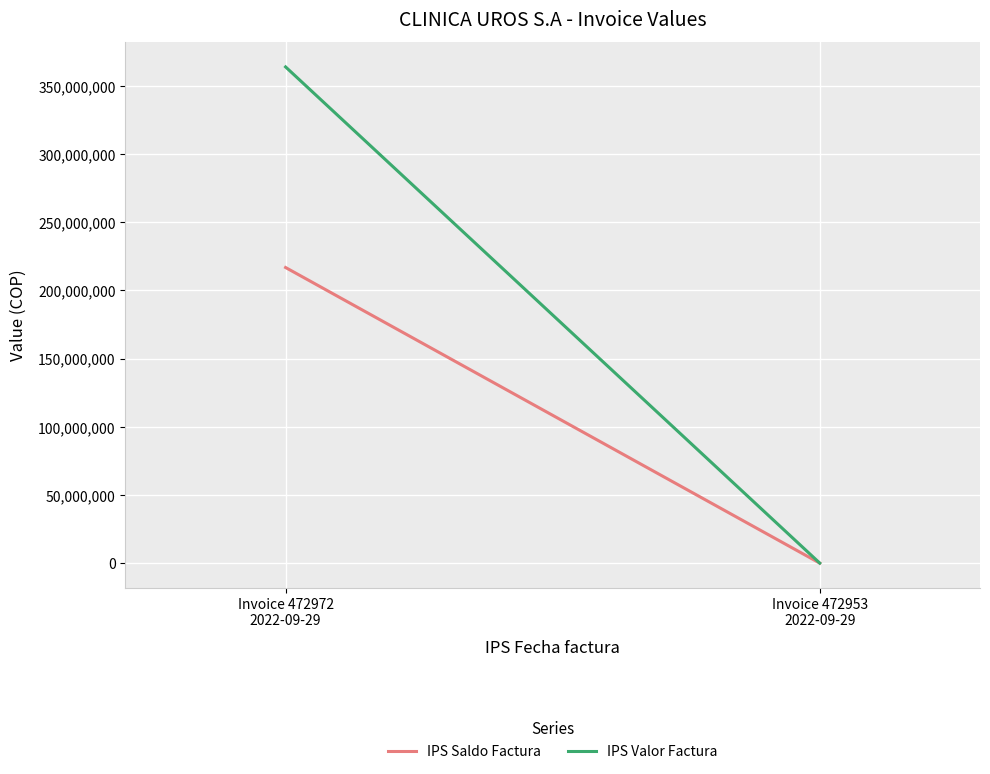

What is the label of the 1st point from the left?

Invoice 472972
2022-09-29